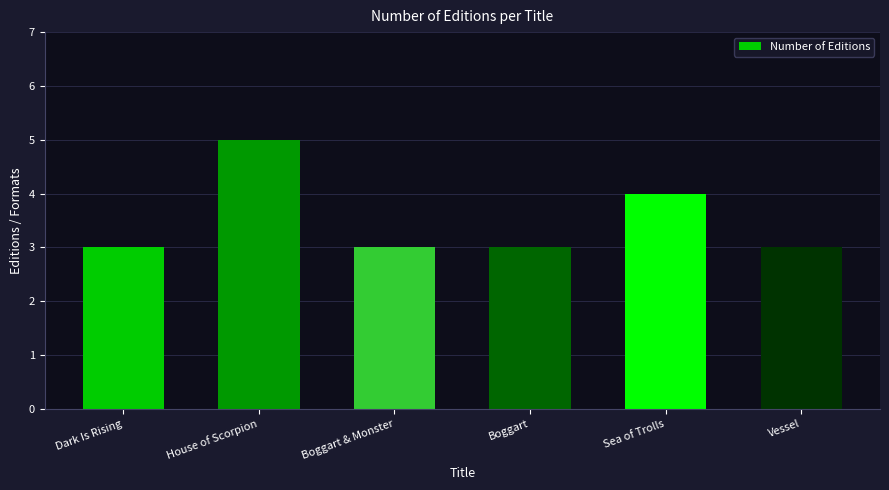

Are the bars horizontal?

No